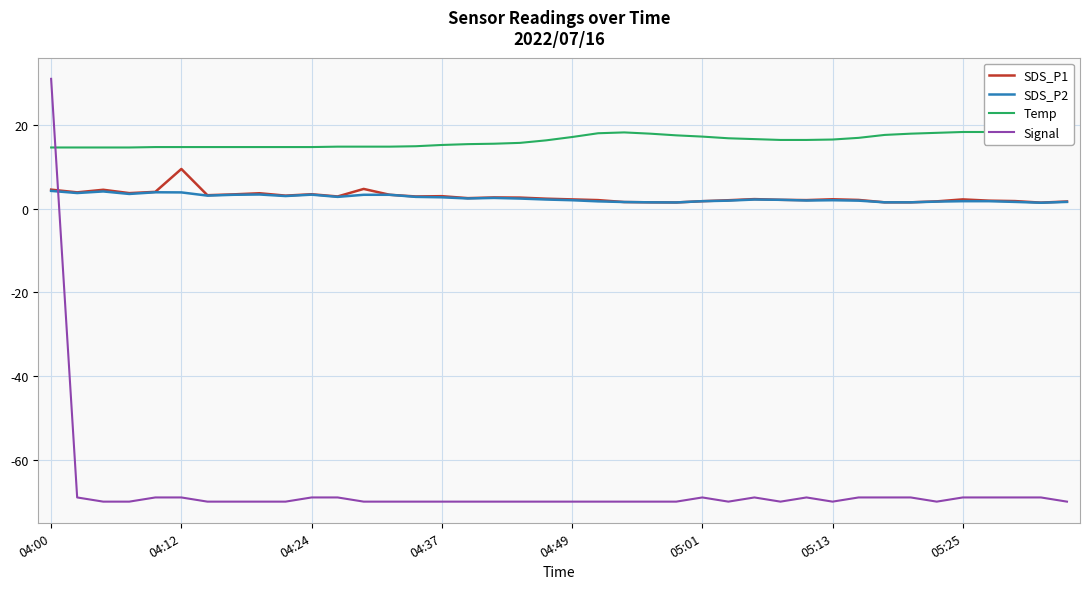

Count the number of data series in this chart.

4